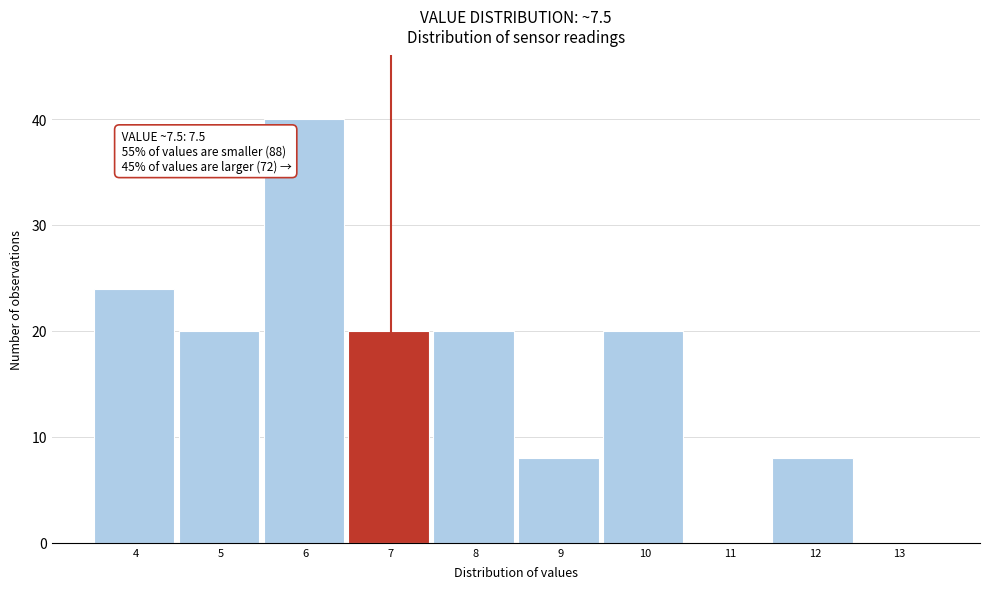

Reading left to right, what are all the values shown in this chart?

4=24	5=20	6=40	7=20	8=20	9=8	10=20	11=0	12=8	13=0